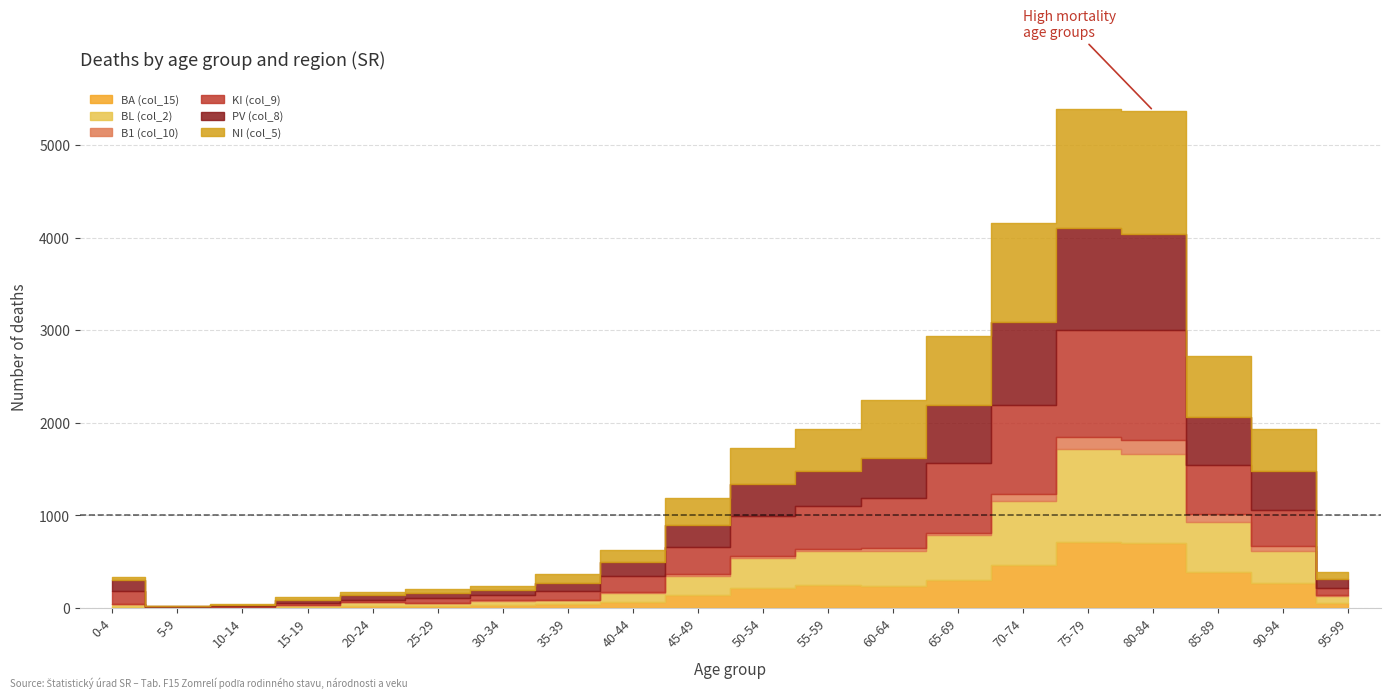

Where is BL (col_2) nearest to the value 506?

65-69